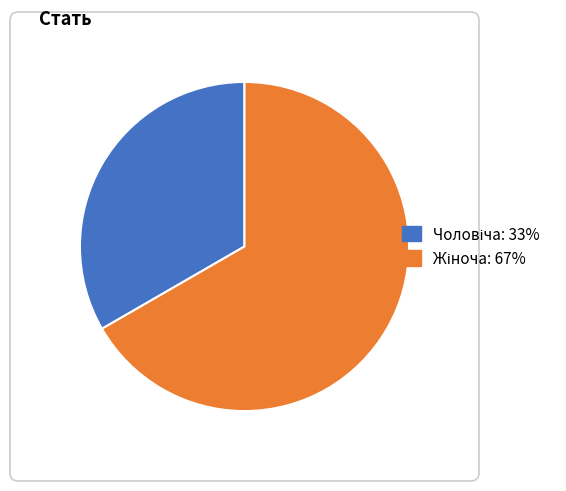

Is there a majority slice in this chart?

Yes